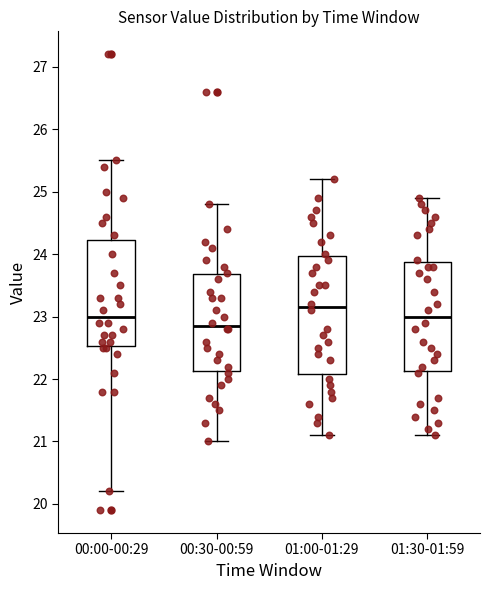

Reading left to right, transcribe this box plot: for each box, give where its median line is, the range the box spans, and where its two whiskers end, as read against the y-axis. The values are not printed on the chart, so give them approximately, as read against the axis.

00:00-00:29: median 23.0, box 22.5 to 24.2, whiskers 20.2 to 25.5
00:30-00:59: median 22.9, box 22.1 to 23.7, whiskers 21.0 to 24.8
01:00-01:29: median 23.2, box 22.1 to 24.0, whiskers 21.1 to 25.2
01:30-01:59: median 23.0, box 22.1 to 23.9, whiskers 21.1 to 24.9